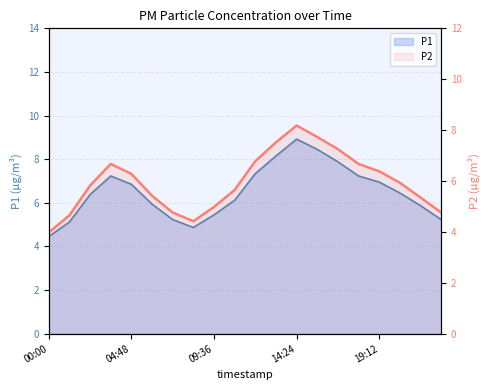

What is the average value of the P2 series?

6.0